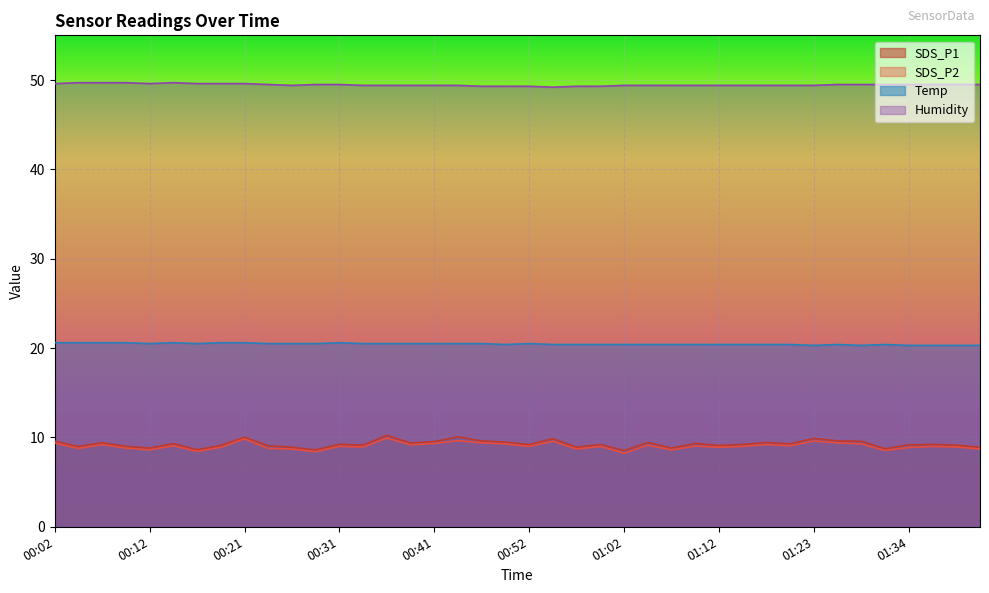

True or false: Temp and Humidity intersect in this chart.

False